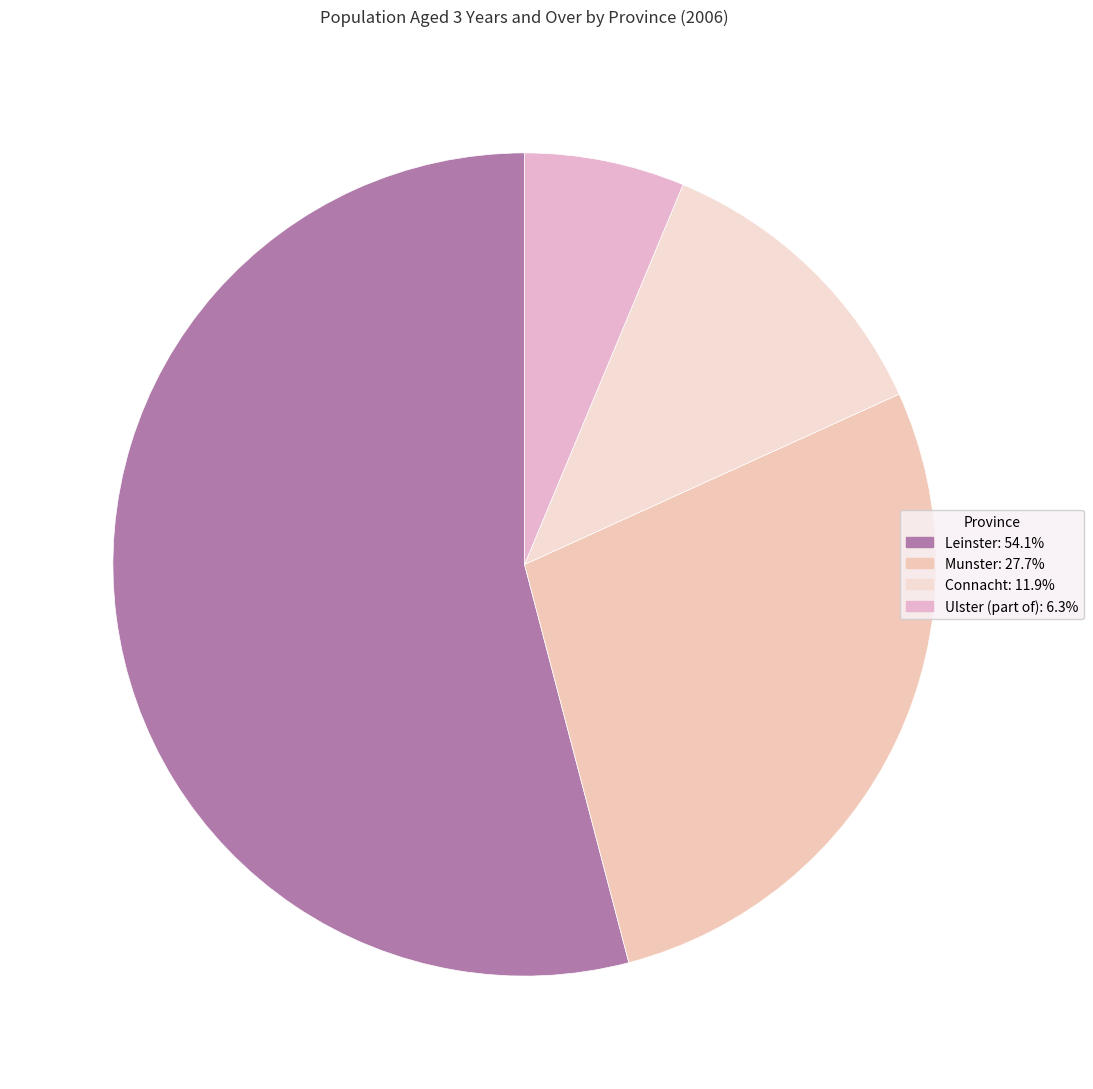

Which slice is the smallest?

Ulster (part of)